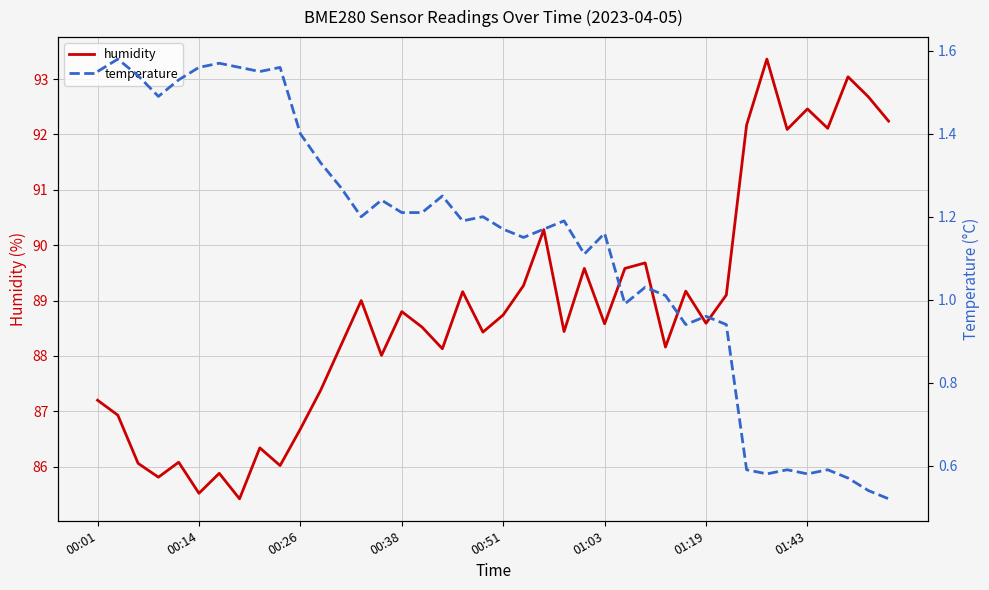

What is the highest value of the humidity series?

93.4